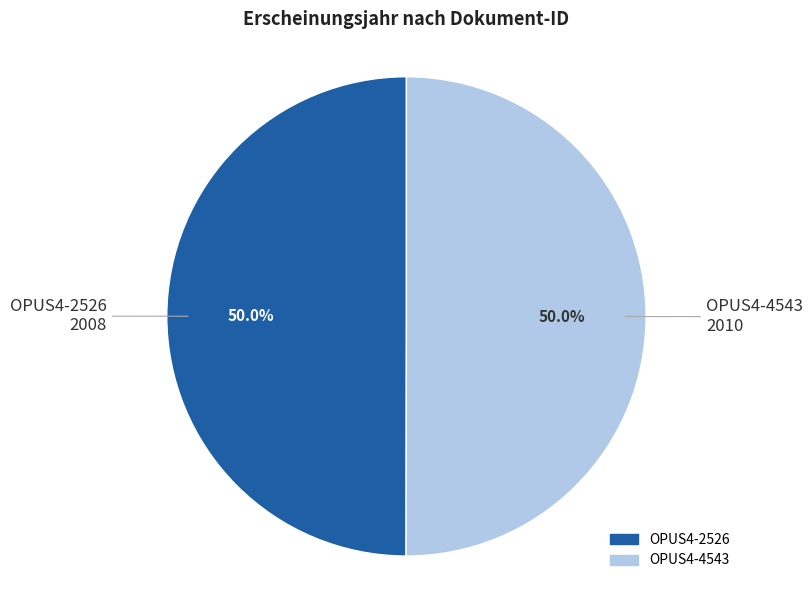

What is the ratio of the value at OPUS4-4543 to the value at OPUS4-2526?

1.0